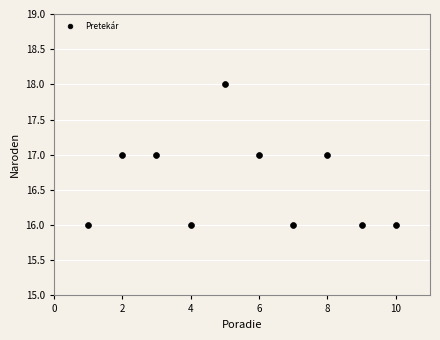

What is the average X value?

6